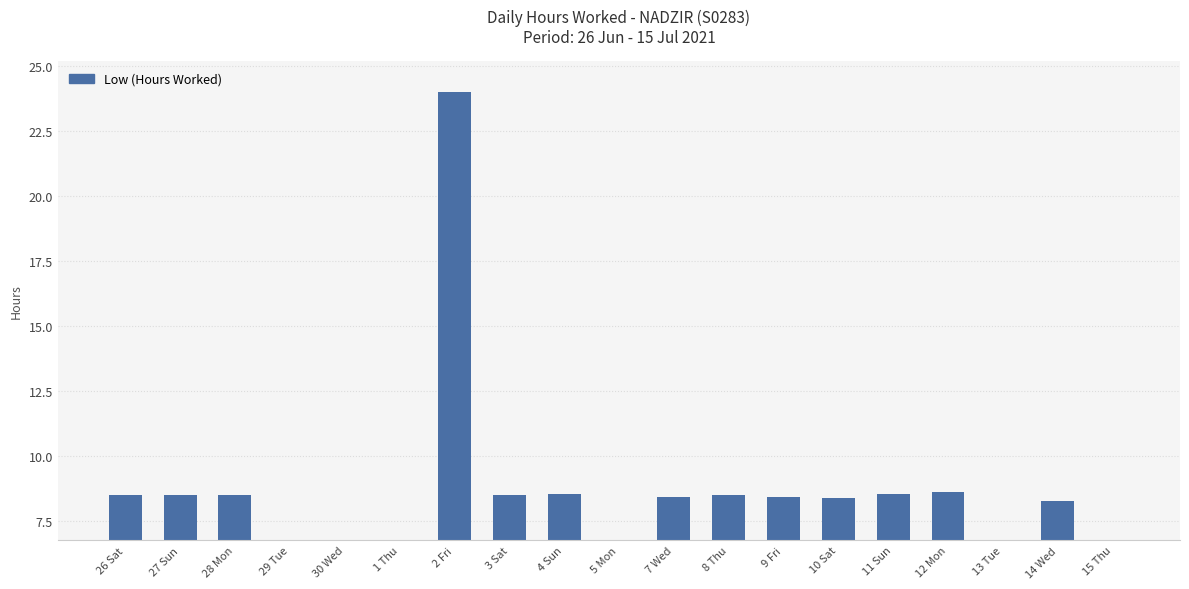

Reading left to right, what are all the values shown in this chart?

26 Sat=8.5	27 Sun=8.5	28 Mon=8.5	29 Tue=0.0	30 Wed=0.0	1 Thu=0.0	2 Fri=24.0	3 Sat=8.5	4 Sun=8.5	5 Mon=0.0	7 Wed=8.4	8 Thu=8.5	9 Fri=8.4	10 Sat=8.4	11 Sun=8.6	12 Mon=8.6	13 Tue=0.0	14 Wed=8.3	15 Thu=0.0